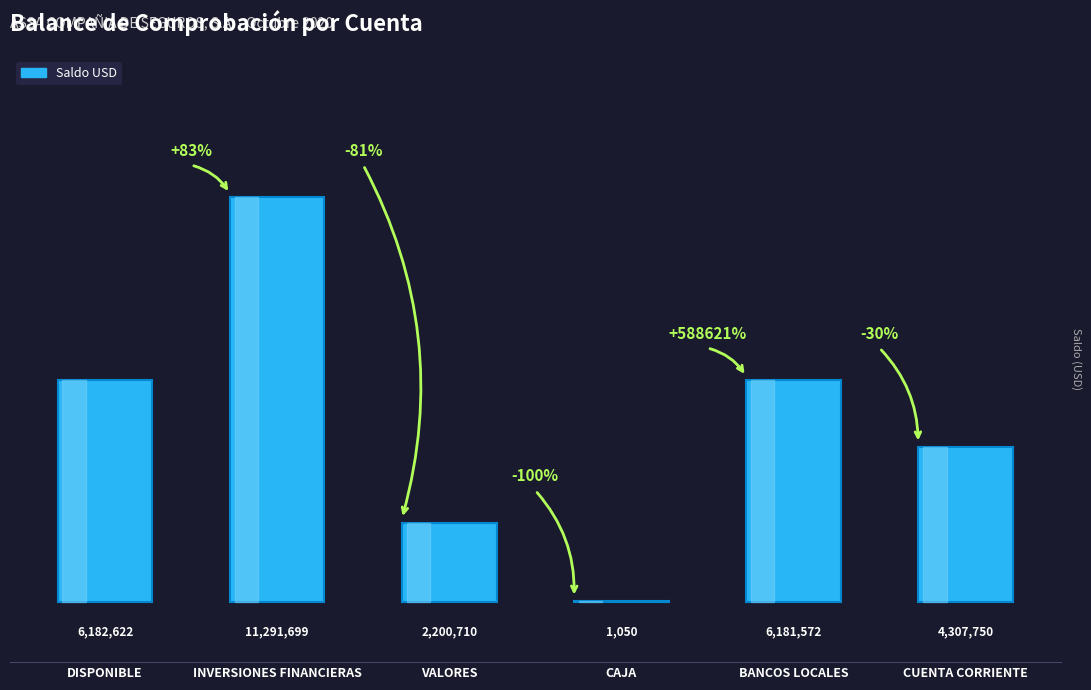

What is the approximate value at CUENTA CORRIENTE?

4307750.0